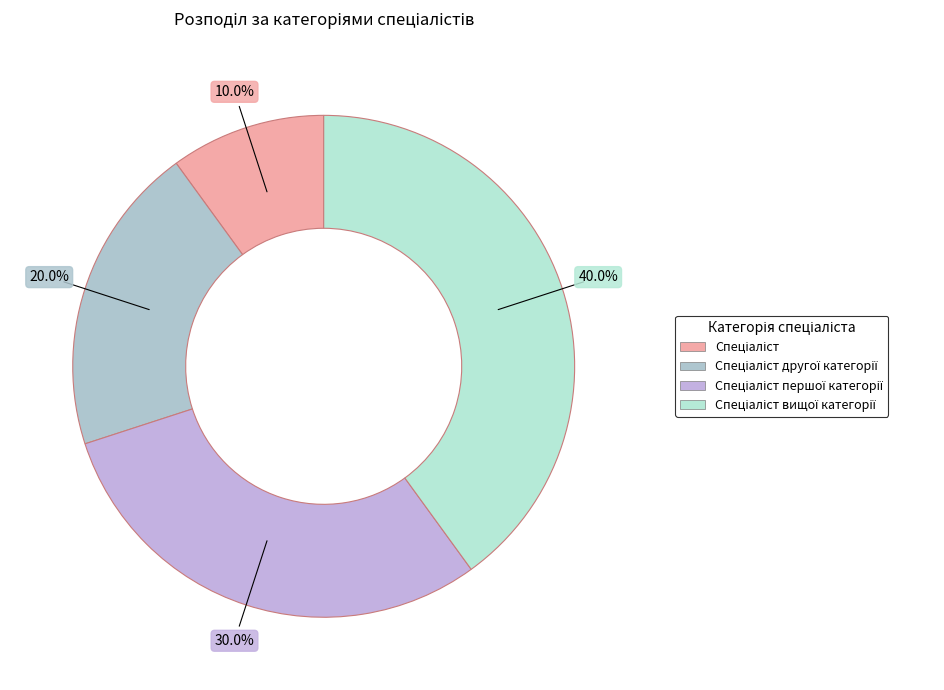

Count the number of slices in the pie.

4